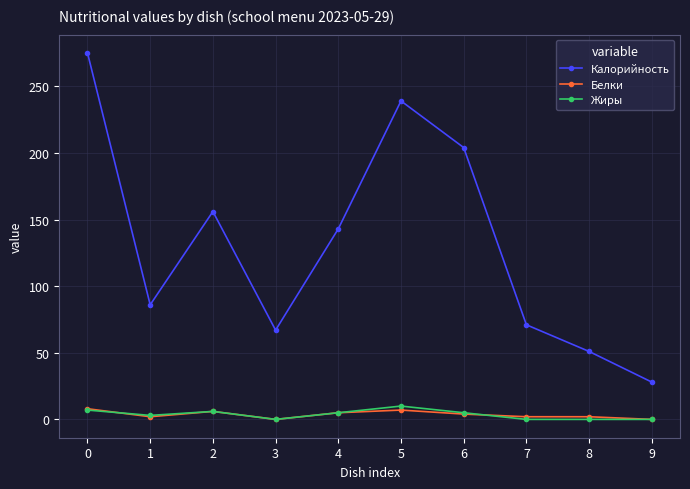

Which series has the largest range (max minus min)?

Калорийность